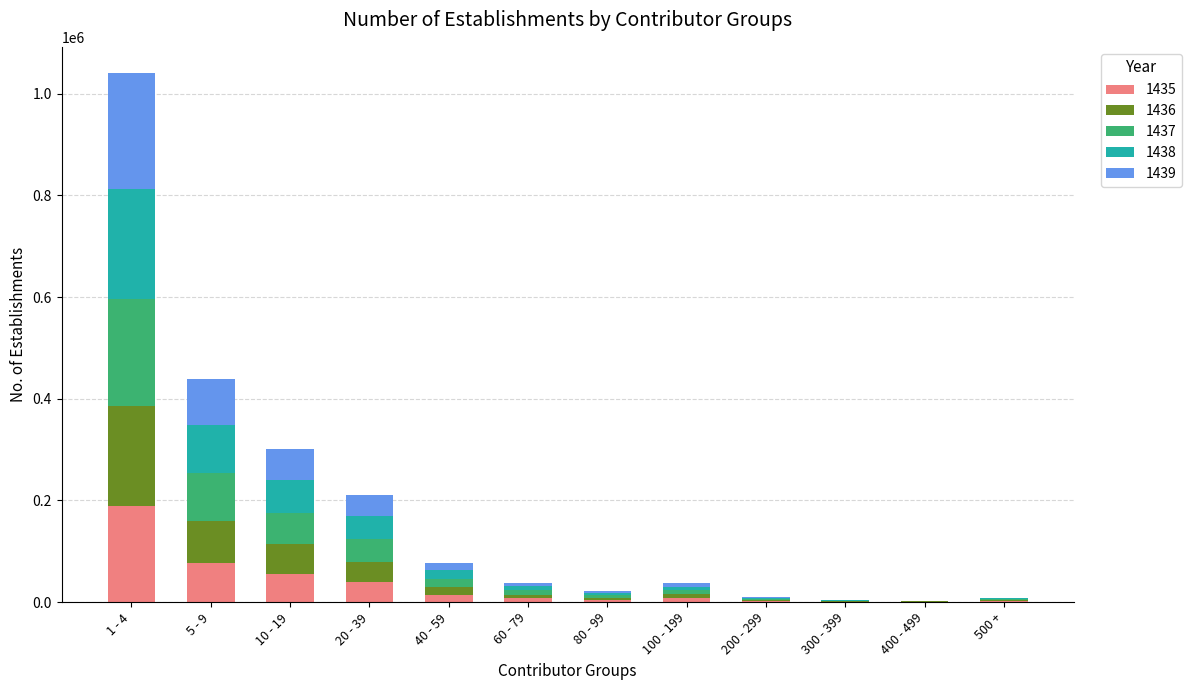

Are the bars grouped side by side (vs. stacked)?

No